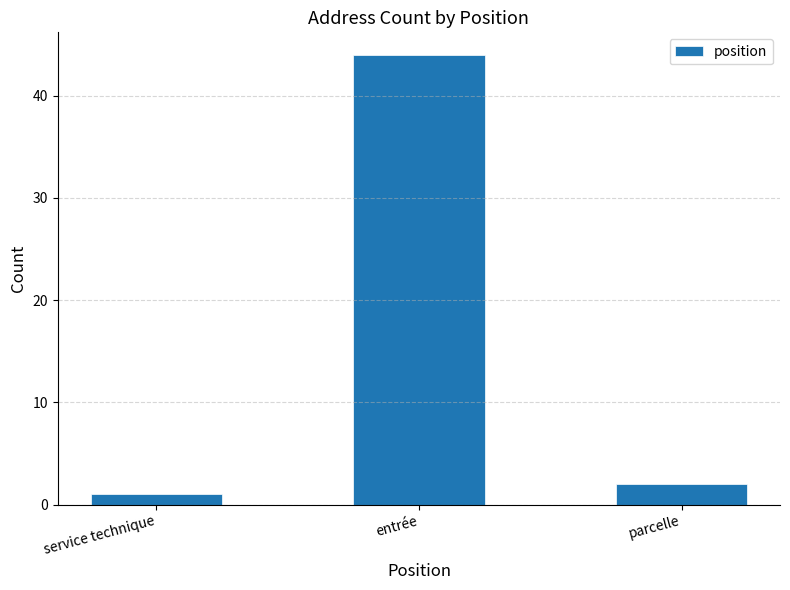

What is the label of the 1st bar from the right?

parcelle